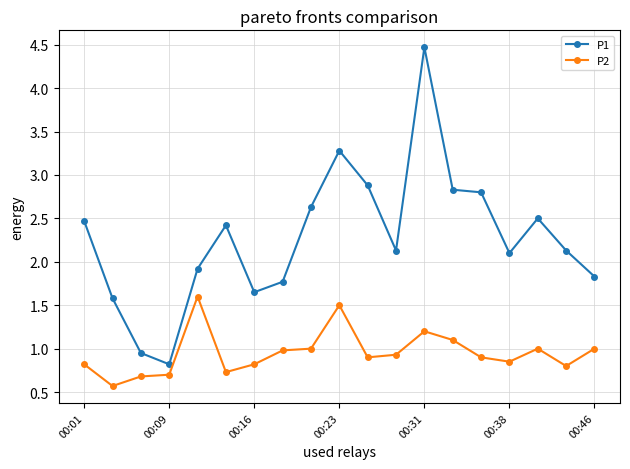

Rank the series by their maximum value, from lowest to highest.

P2, P1